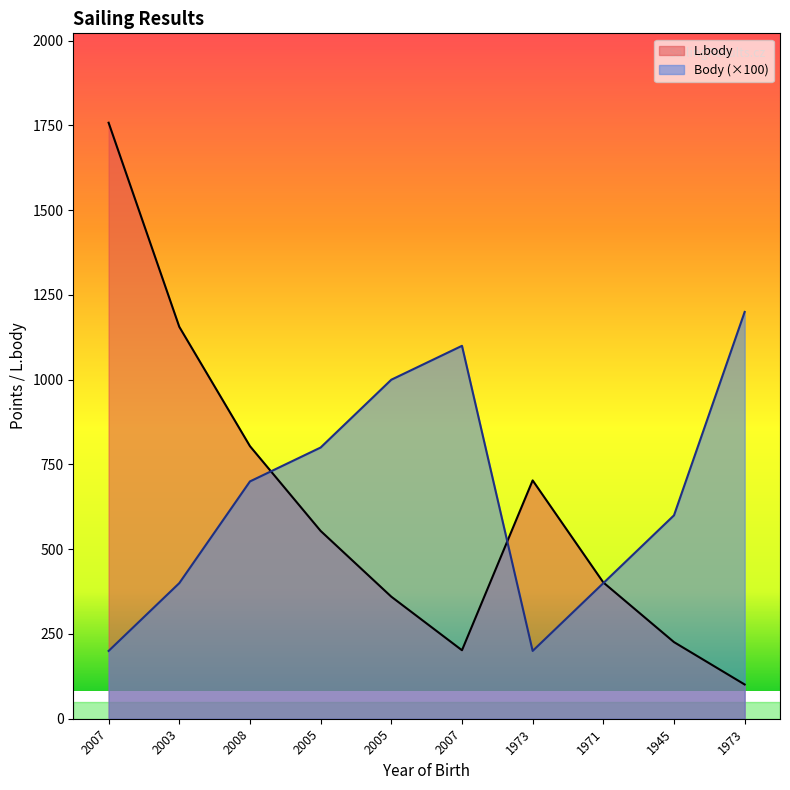

At how many categories does at least one series exceed 917?

5